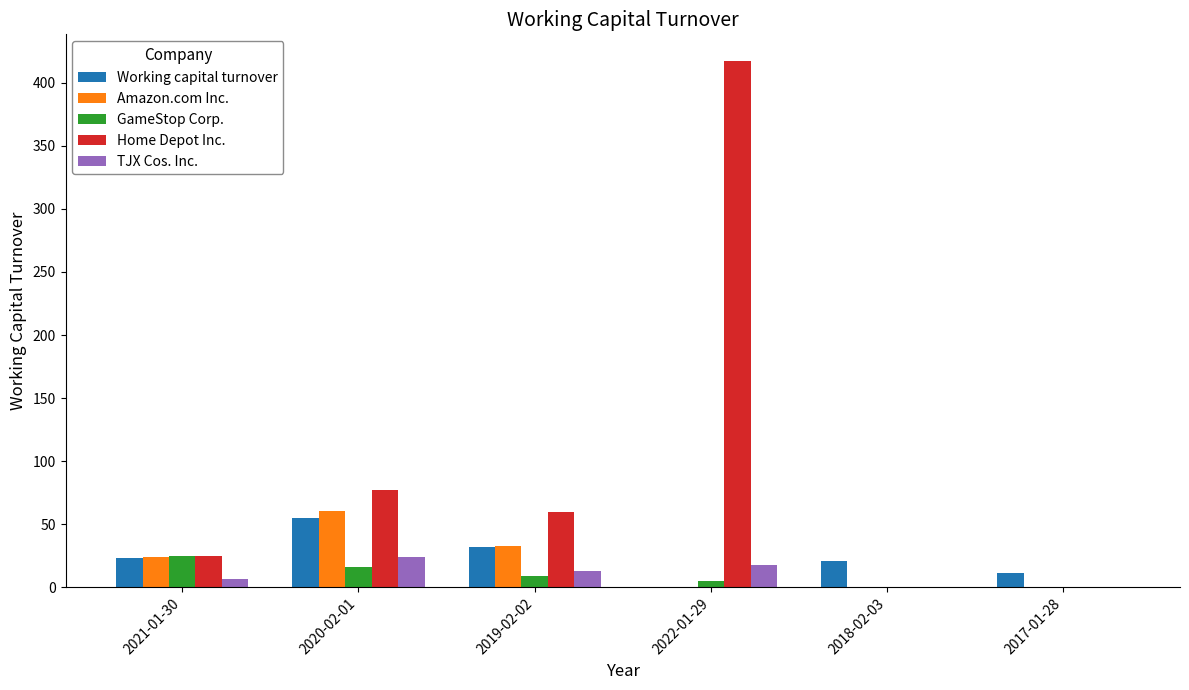

How many groups of bars are there?

6